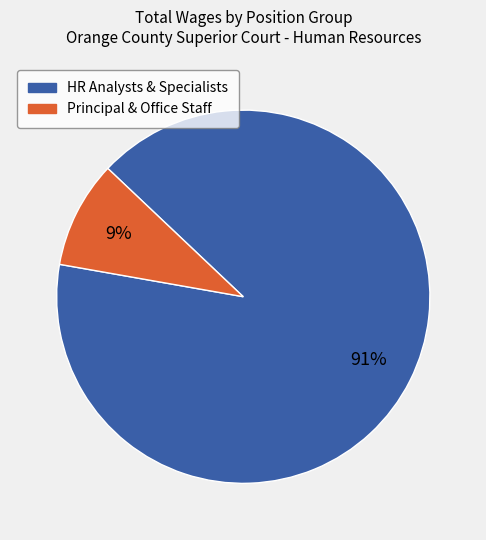

Is there a majority slice in this chart?

Yes